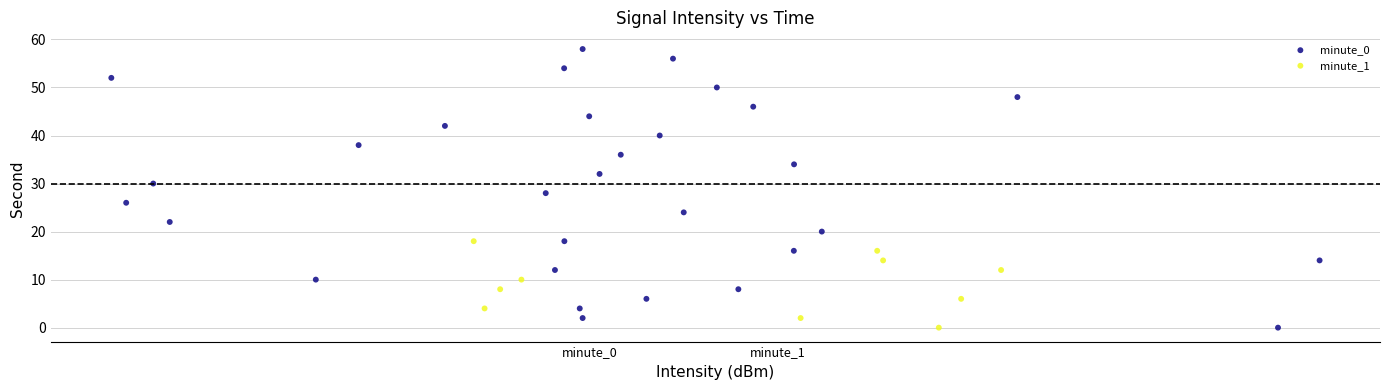

Which series has the widest spread of Y values?

minute_0